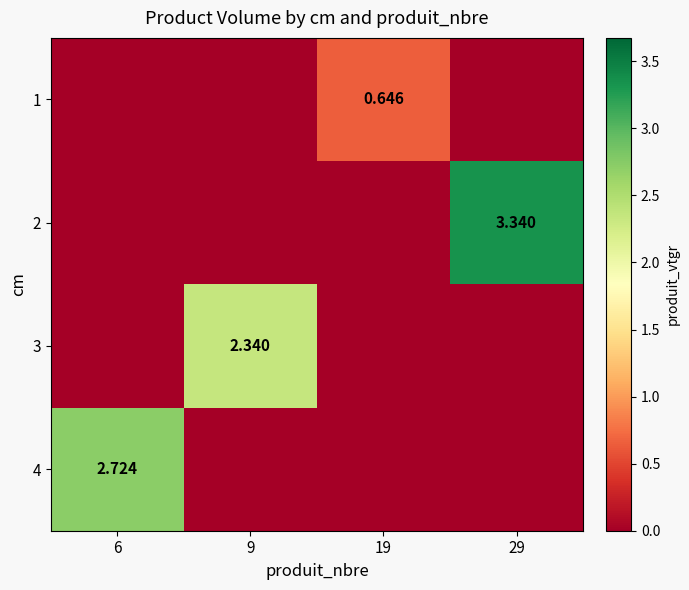

At which category is the sum across all series the highest?

29